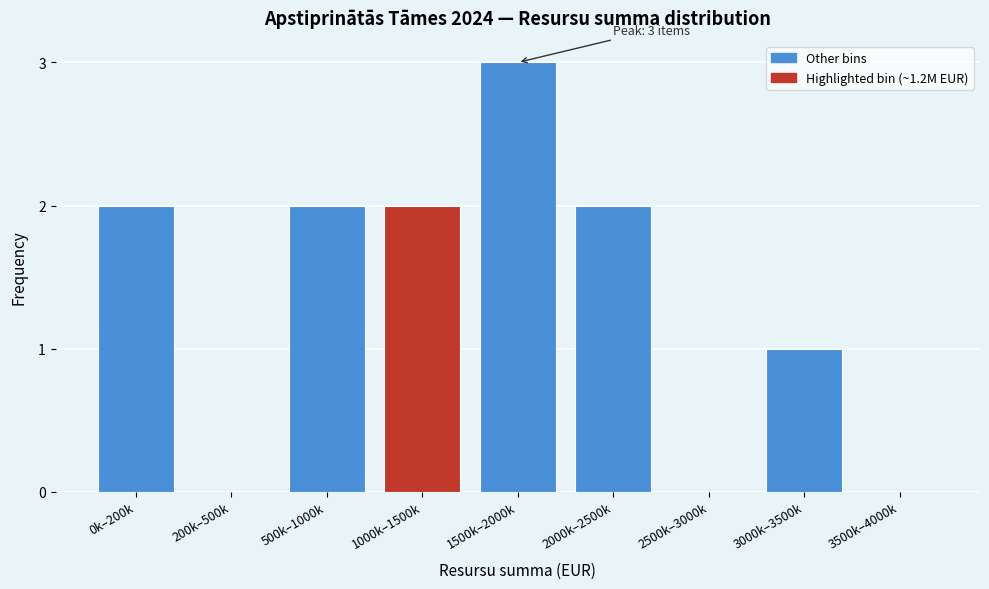

Reading right to left, transcribe all the data shown in this chart.

3500k–4000k=0	3000k–3500k=1	2500k–3000k=0	2000k–2500k=2	1500k–2000k=3	1000k–1500k=2	500k–1000k=2	200k–500k=0	0k–200k=2